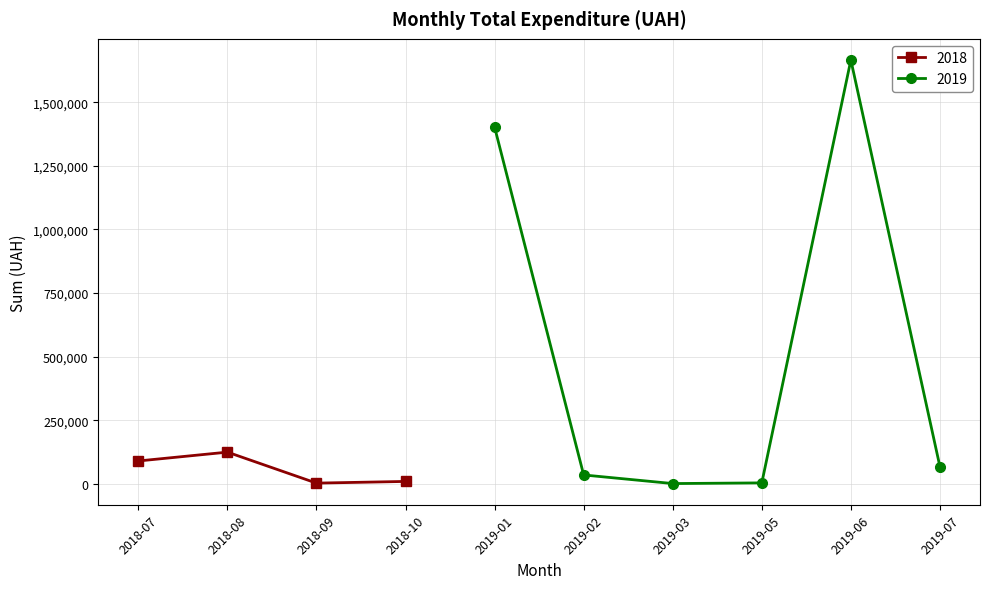

How many lines are shown in the chart?

2